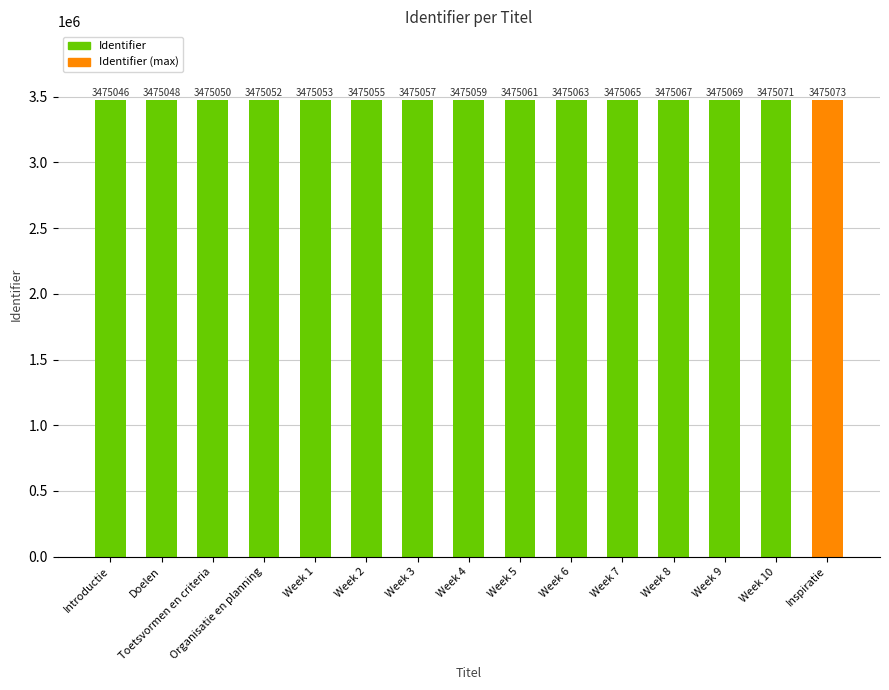

What is the difference between the maximum and minimum values?

27